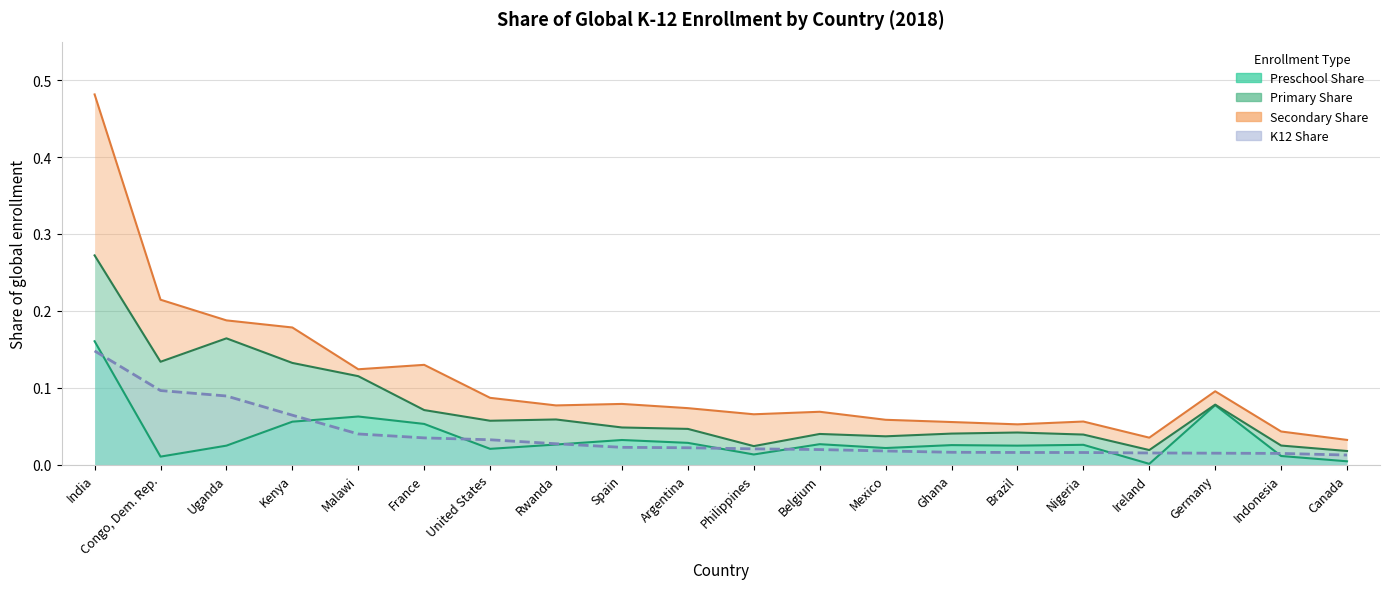

True or false: Preschool Share and K12 Share intersect in this chart.

True